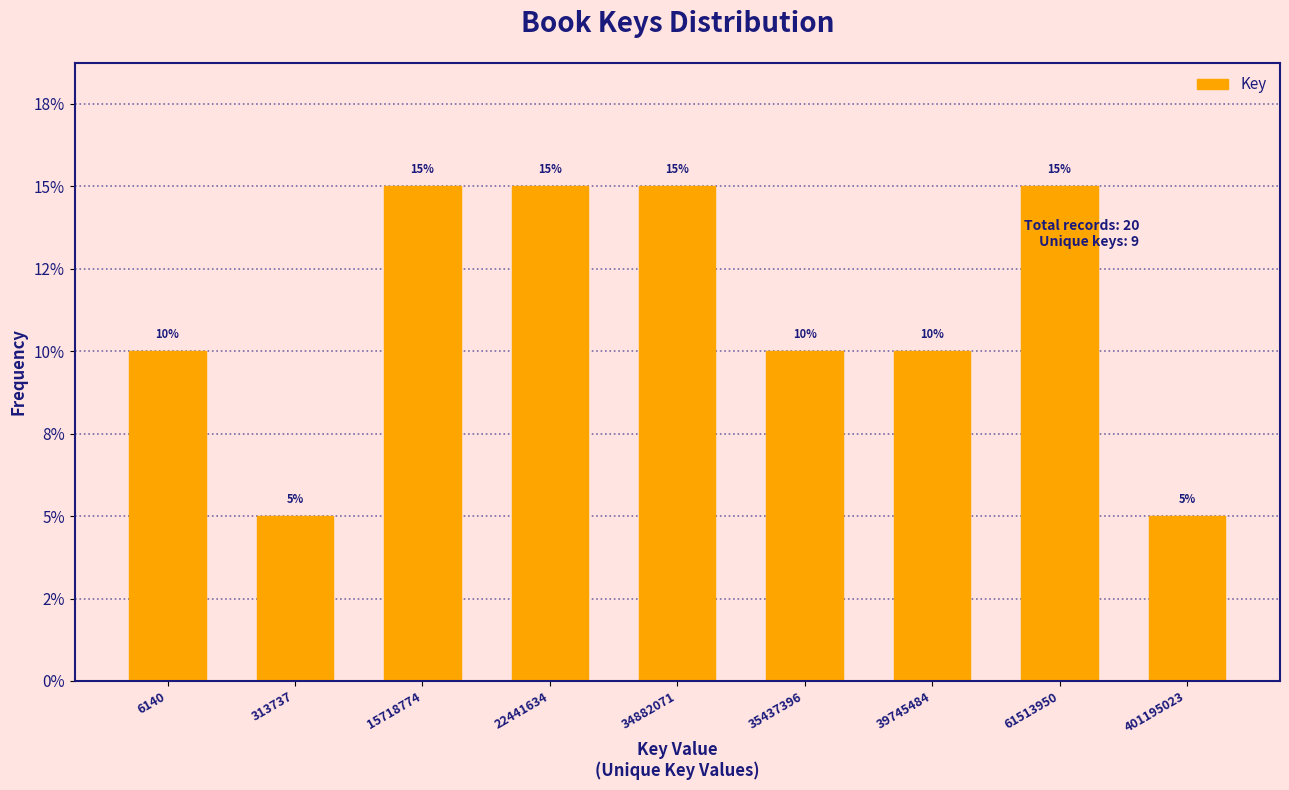

Are the bars horizontal?

No